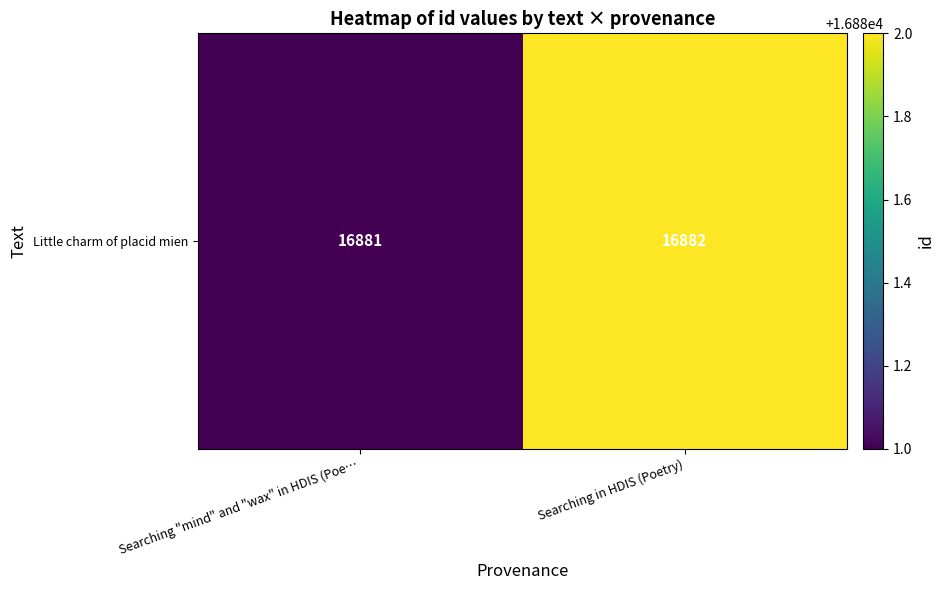

At which category does the chart reach its peak across all series?

Searching in HDIS (Poetry)